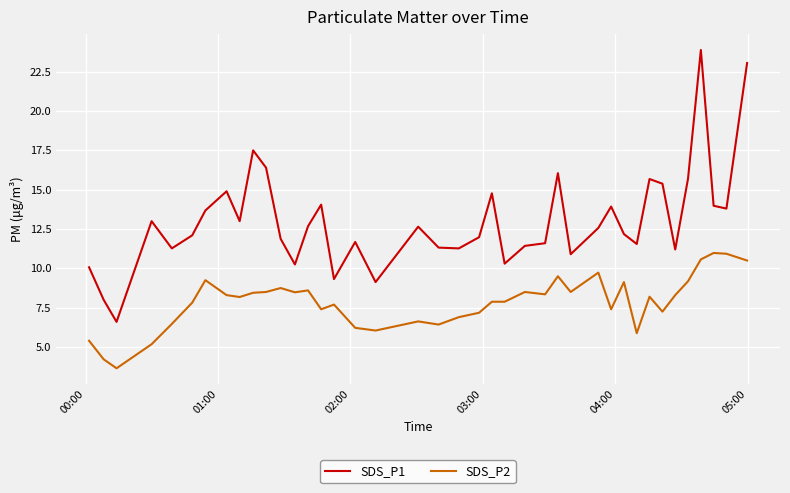

List the series in order of their overall mean, lowest first.

SDS_P2, SDS_P1